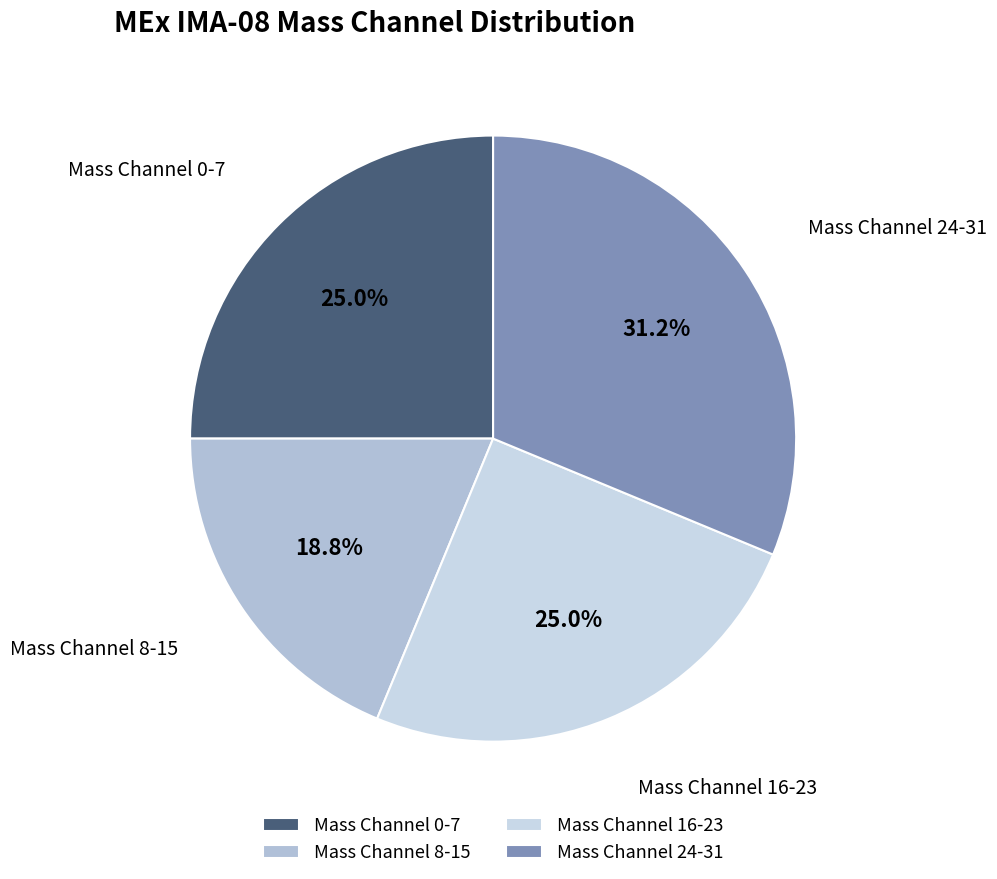

Does any single category account for the majority?

No